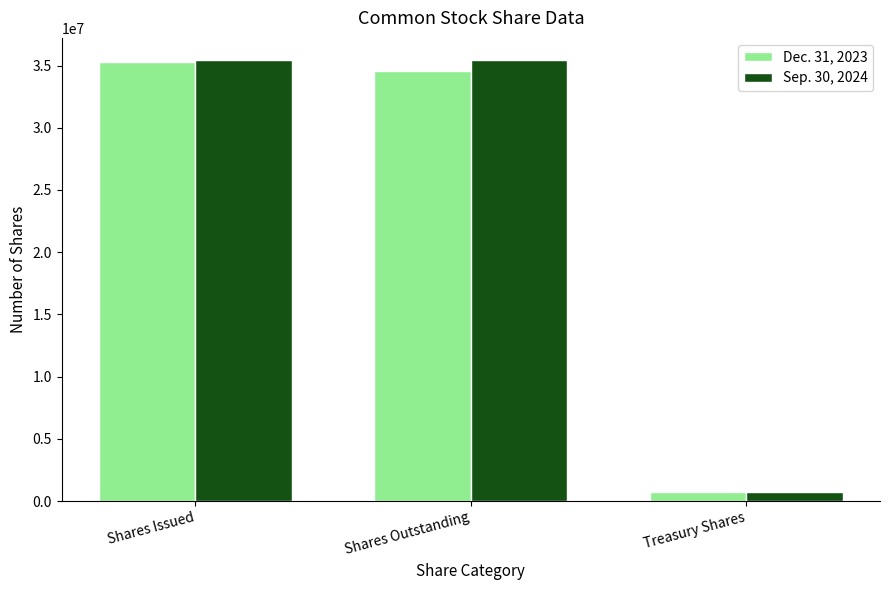

True or false: Sep. 30, 2024 has a value of 22241059 at Shares Outstanding.

False